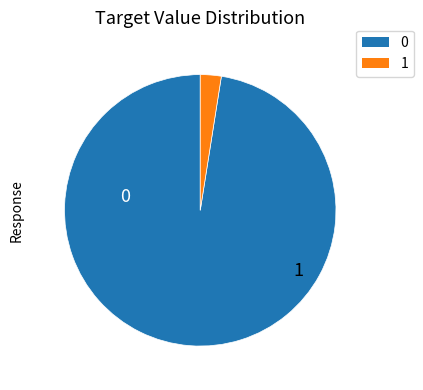

Does any single category account for the majority?

Yes